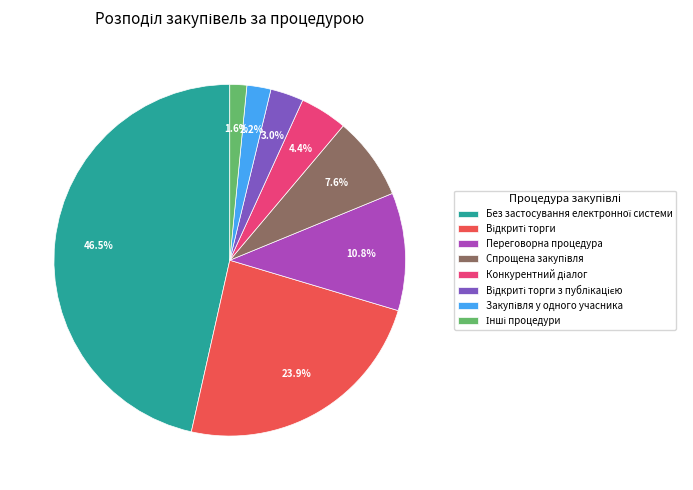

Count the number of slices in the pie.

8